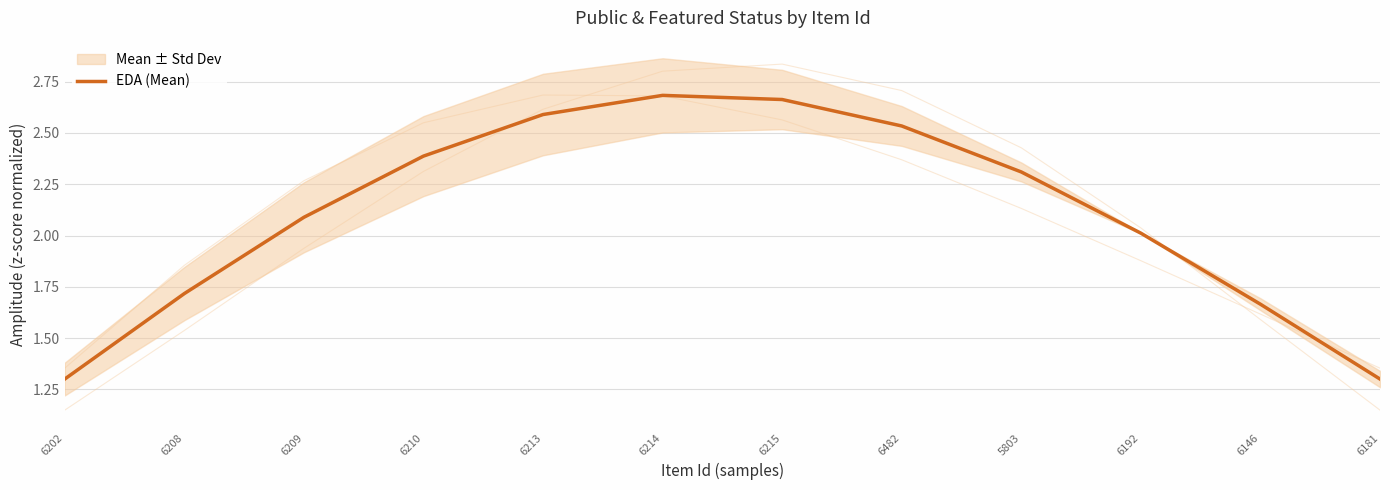

Is it true that the value at 6215 is 2.7?

True